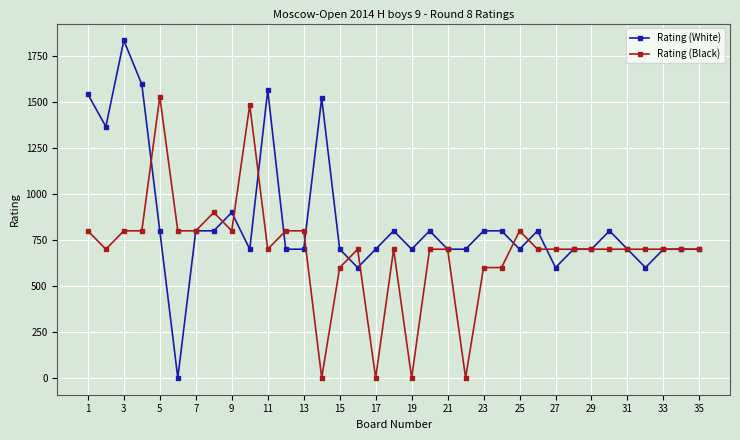

List the series in order of their peak value, lowest first.

Rating (Black), Rating (White)